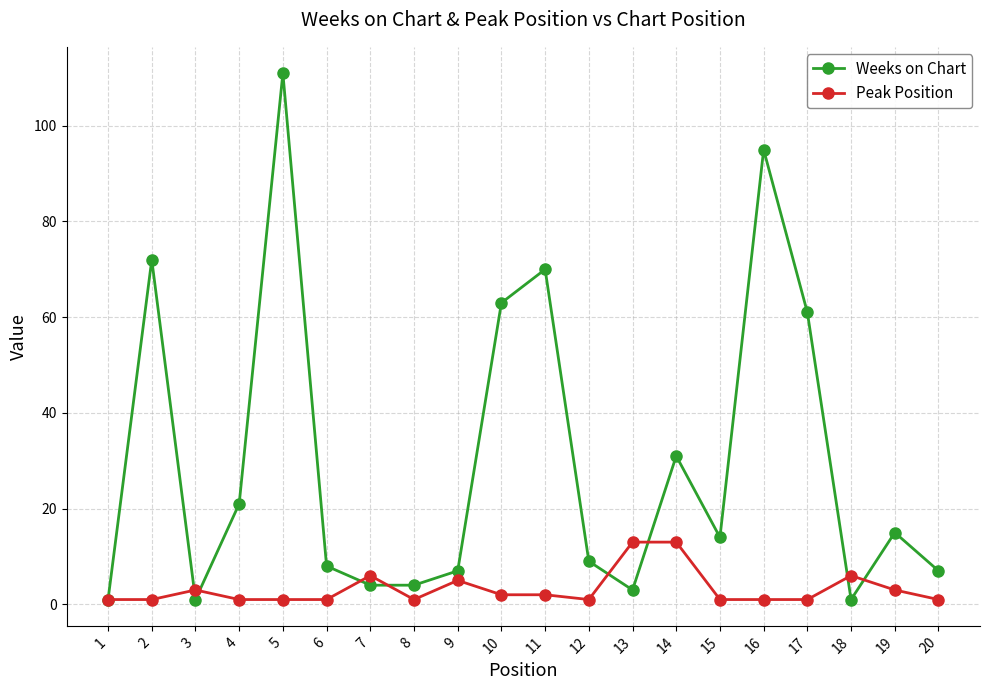

How many categories are shown in the chart?

20